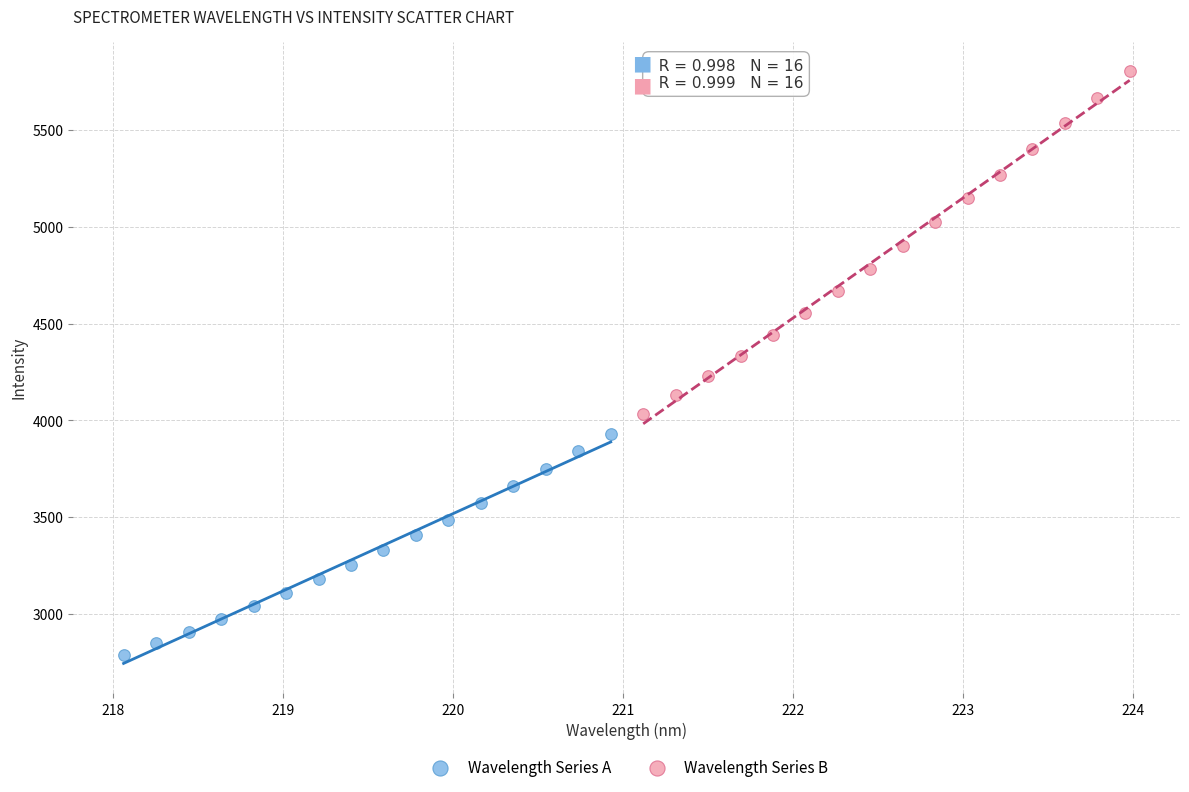

What are all the series names shown in the legend?

Wavelength Series A, Wavelength Series B